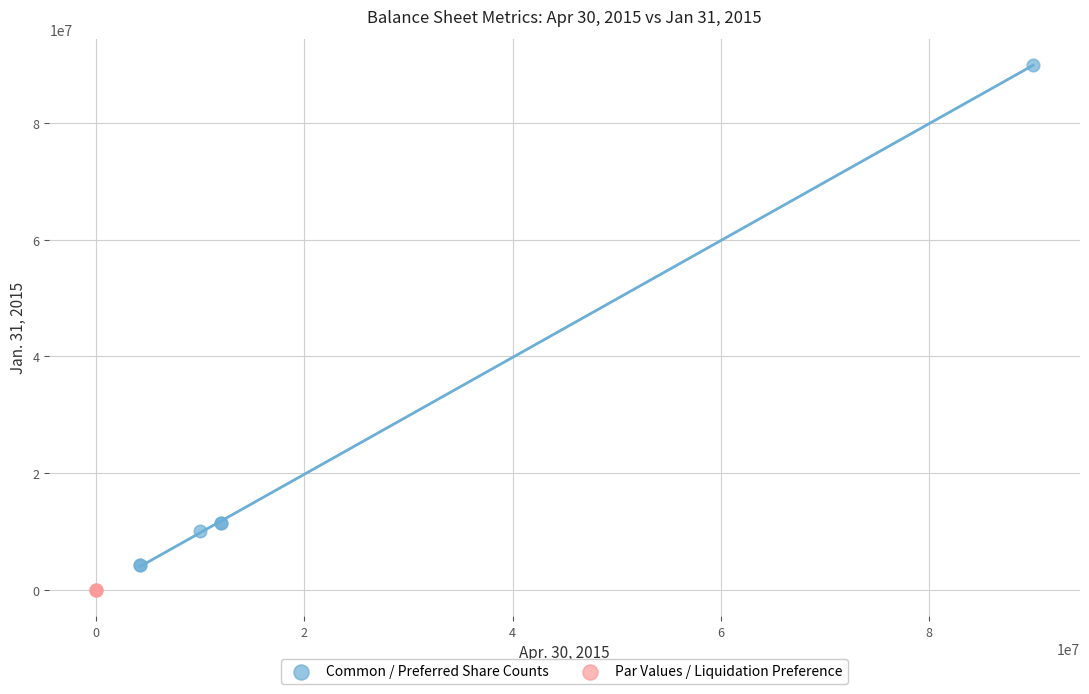

Which series contains the lowest Y value?

Par Values / Liquidation Preference